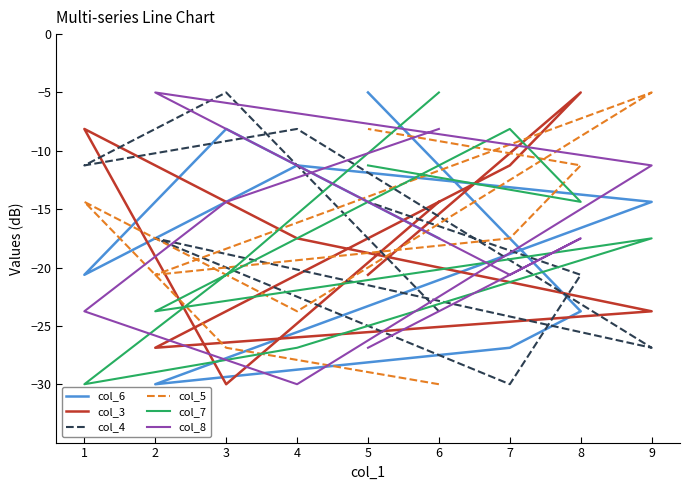

How many data points in col_6 are above -17?

4